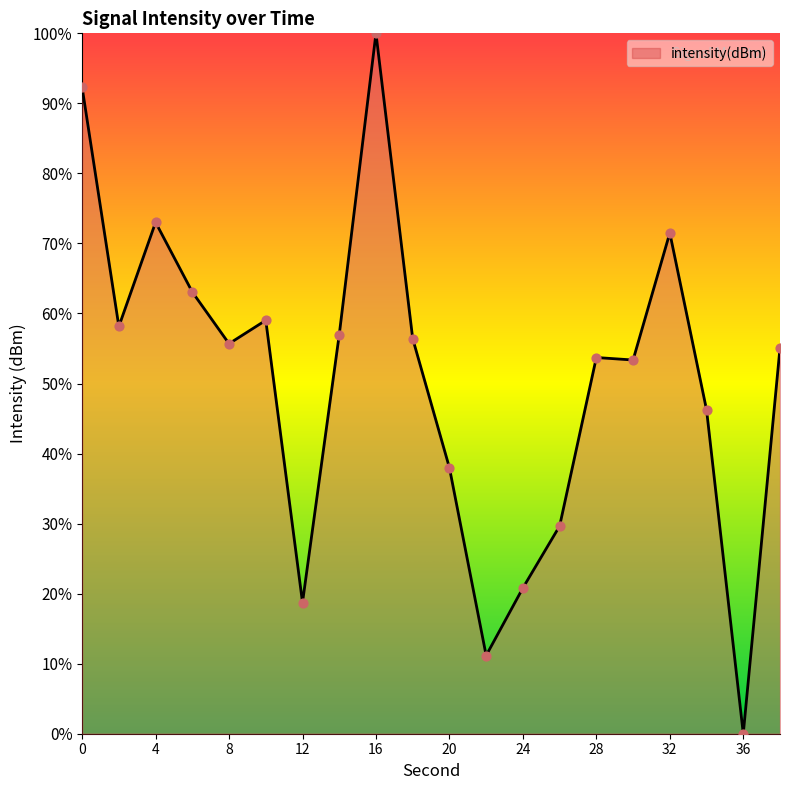

What is the difference between the maximum and minimum values?

100.0